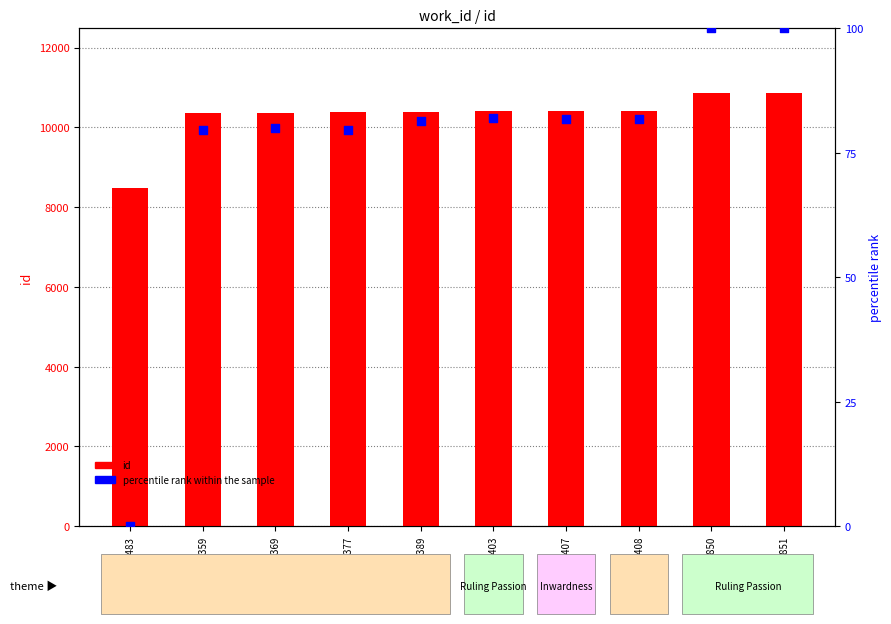

Which series reaches the minimum Y coordinate?

percentile rank within the sample